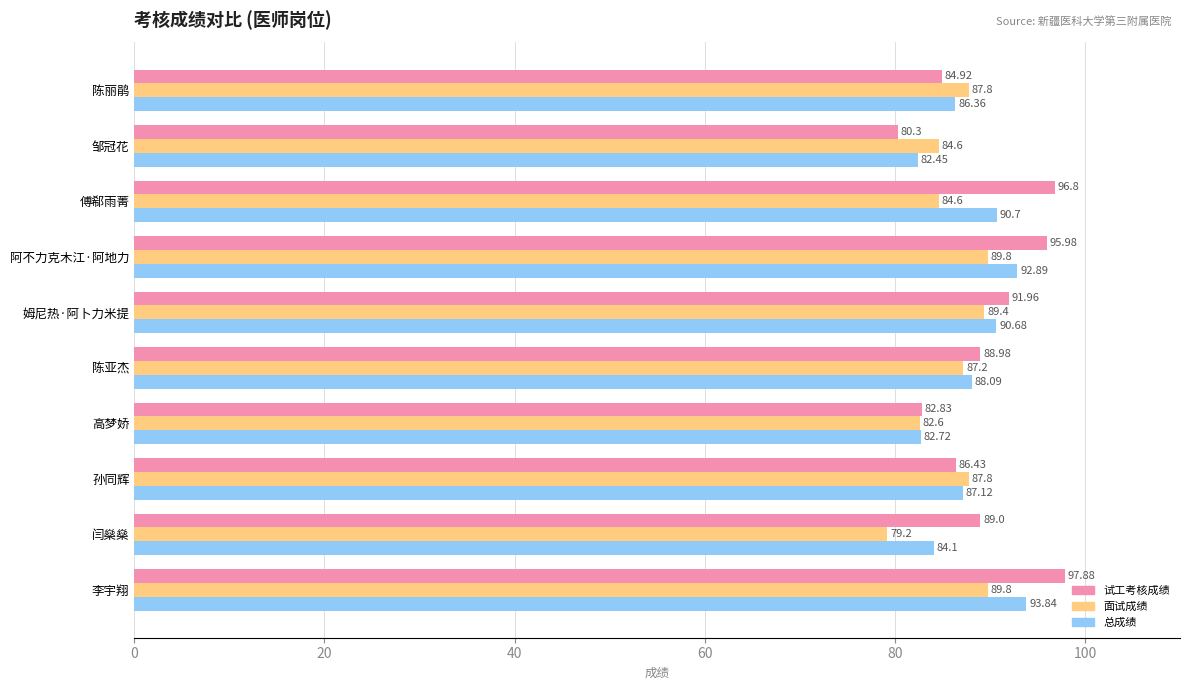

What is the spread (max minus min) of values at 傅郗雨菁?

12.2